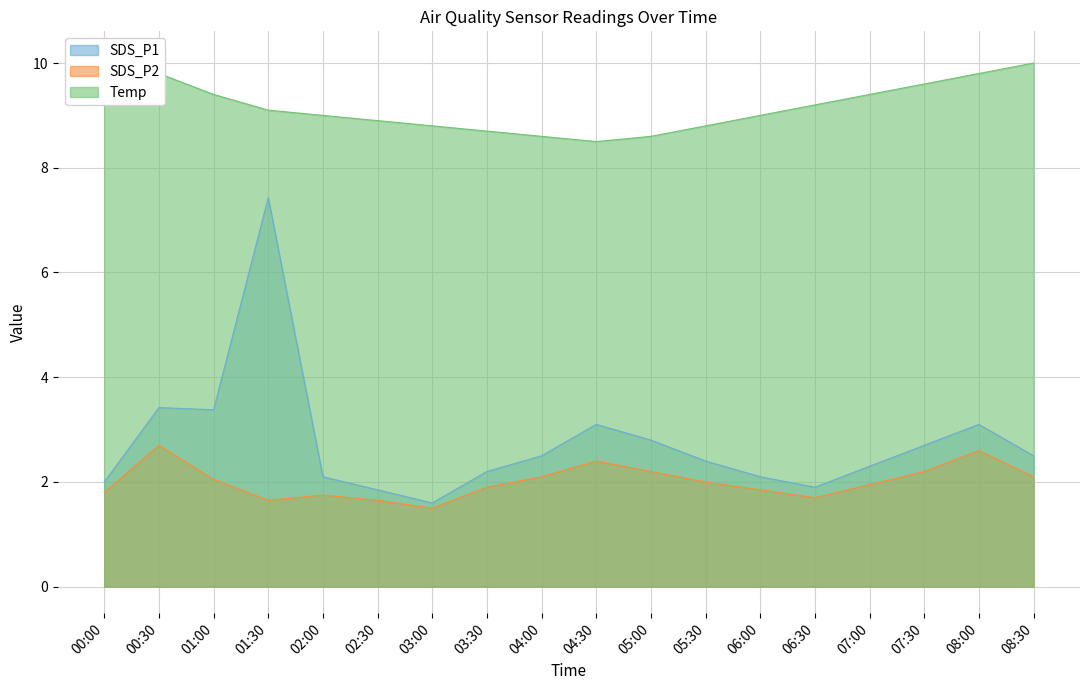

Where is the first local maximum for SDS_P1?

00:30